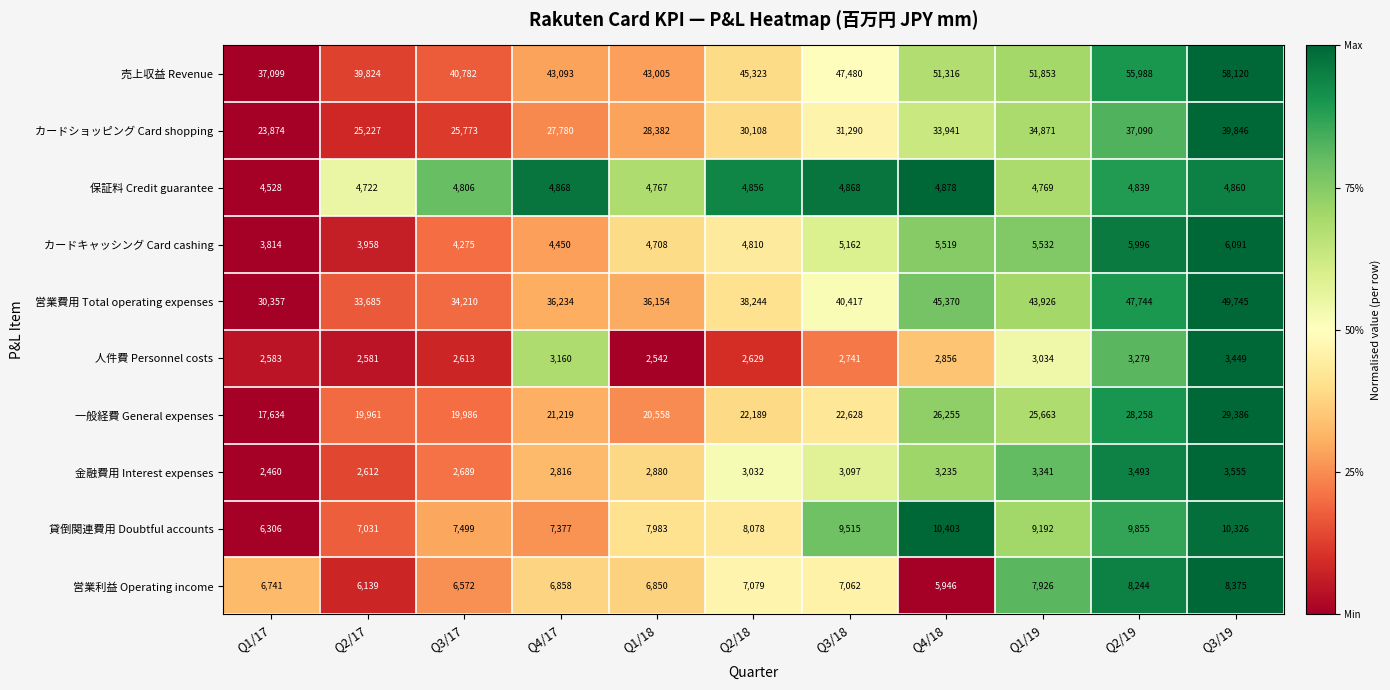

At Q4/17, list the series in order from largest to smallest.

売上収益 Revenue, 営業費用 Total operating expenses, カードショッピング Card shopping, 一般経費 General expenses, 貸倒関連費用 Doubtful accounts, 営業利益 Operating income, 保証料 Credit guarantee, カードキャッシング Card cashing, 人件費 Personnel costs, 金融費用 Interest expenses